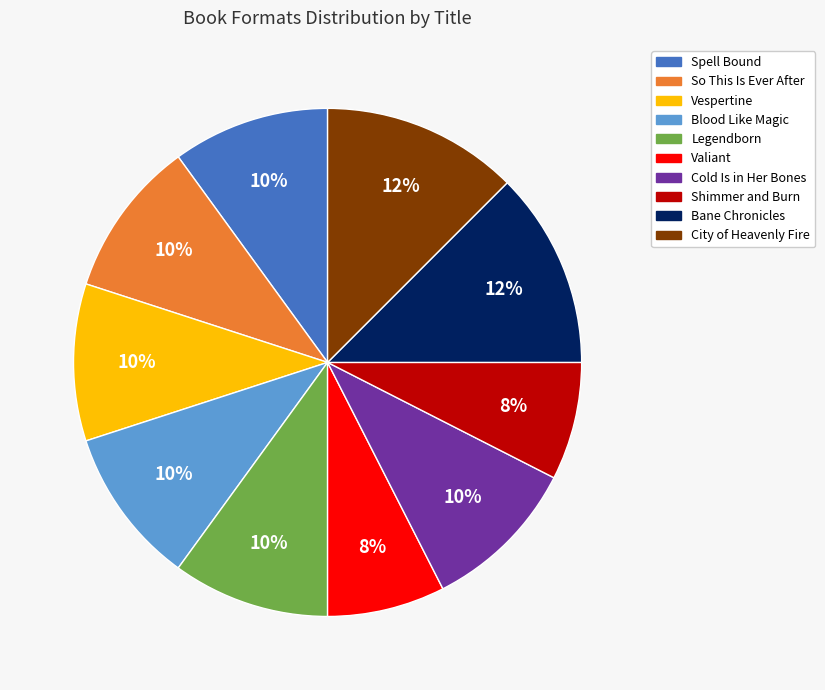

To the nearest percent, what percentage of the pie is Blood Like Magic?

10%